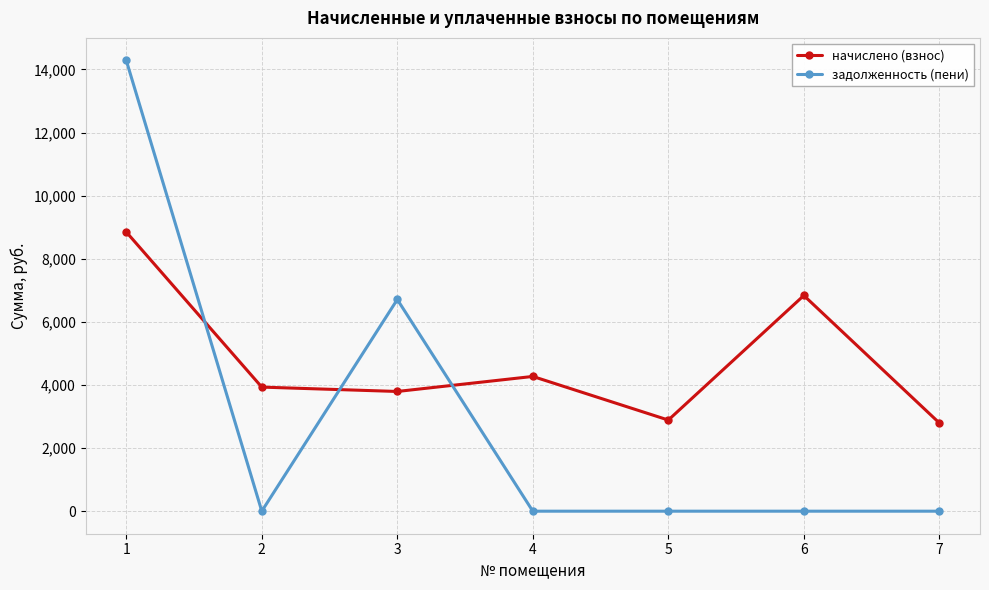

What is the maximum value shown in the chart?

14284.8